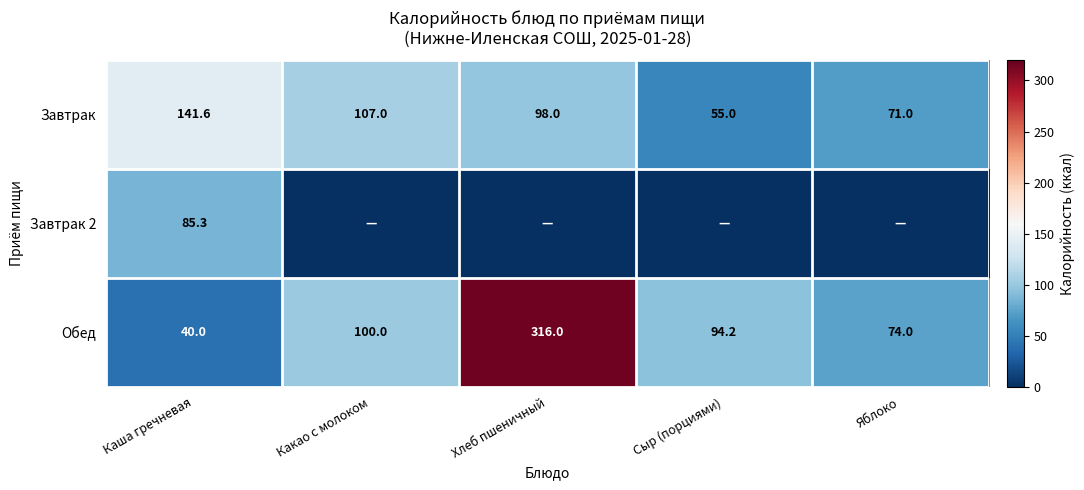

True or false: Завтрак has a value of 98.0 at Хлеб пшеничный.

True